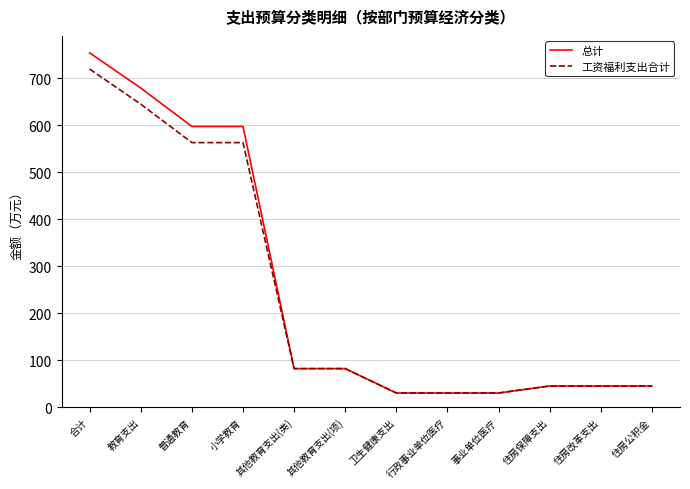

Which series has the largest total across all categories?

总计